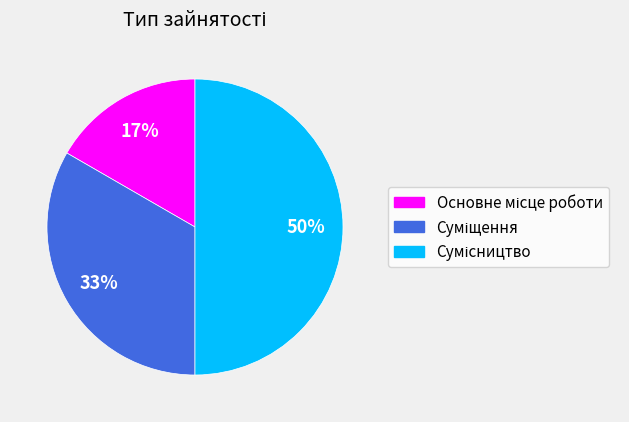

How many segments does this pie chart have?

3